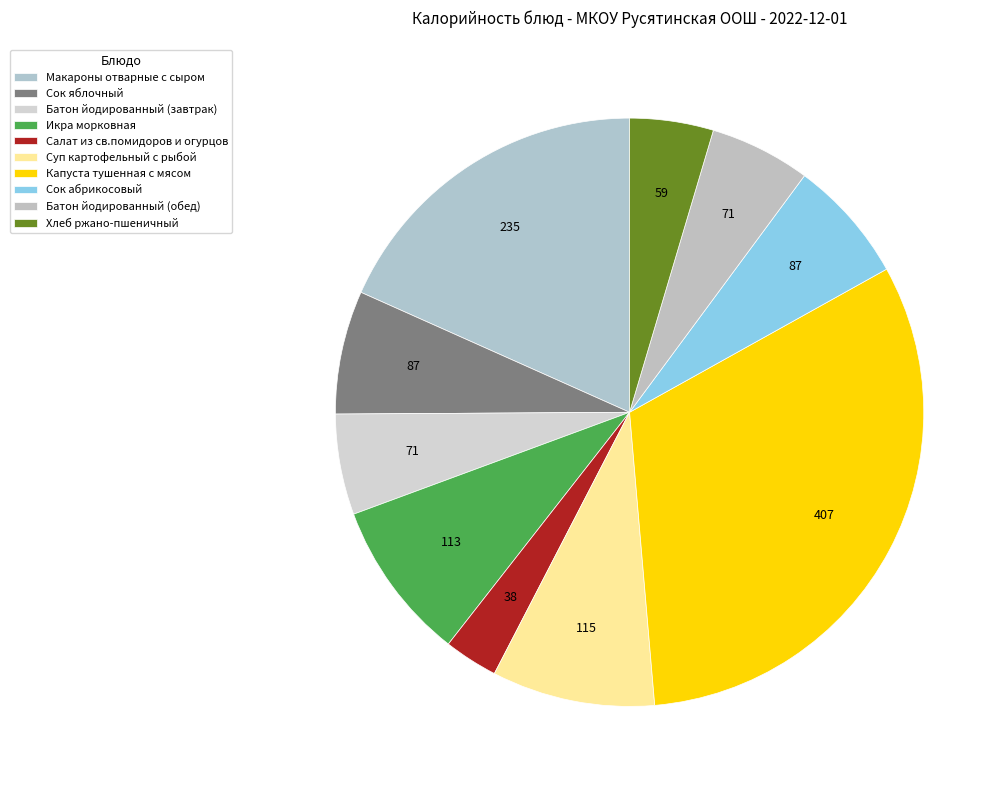

Does any single category account for the majority?

No